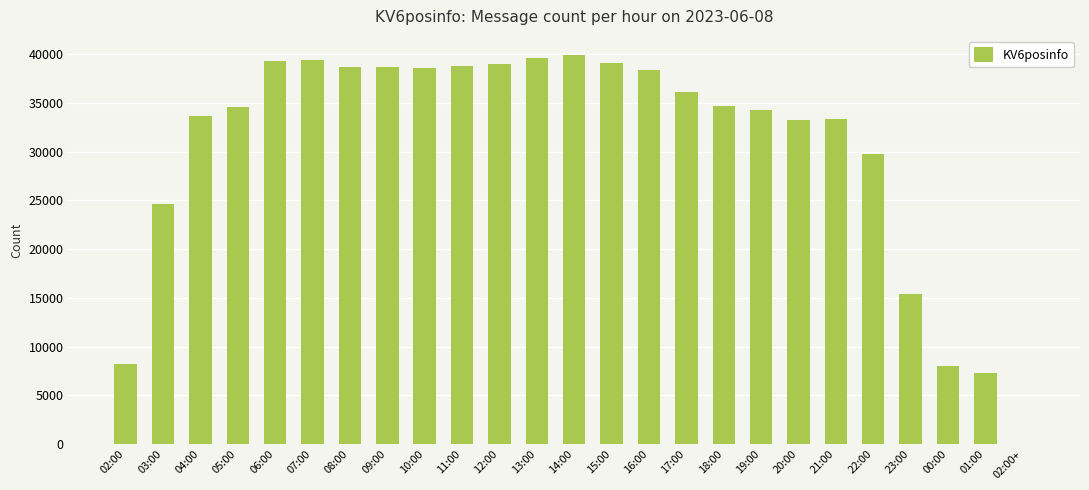

Where is the data nearest to the value 19941?

23:00